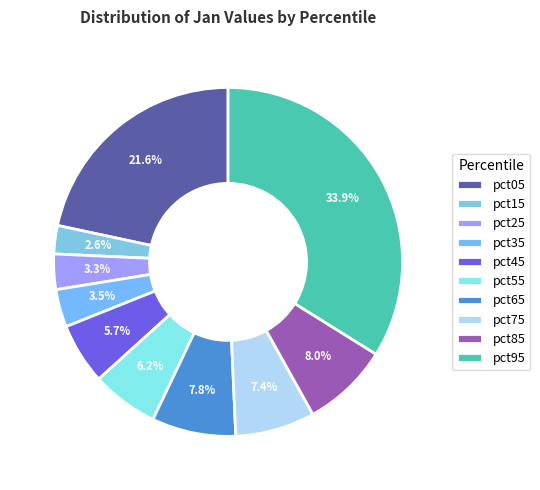

How many slices are in this pie chart?

10